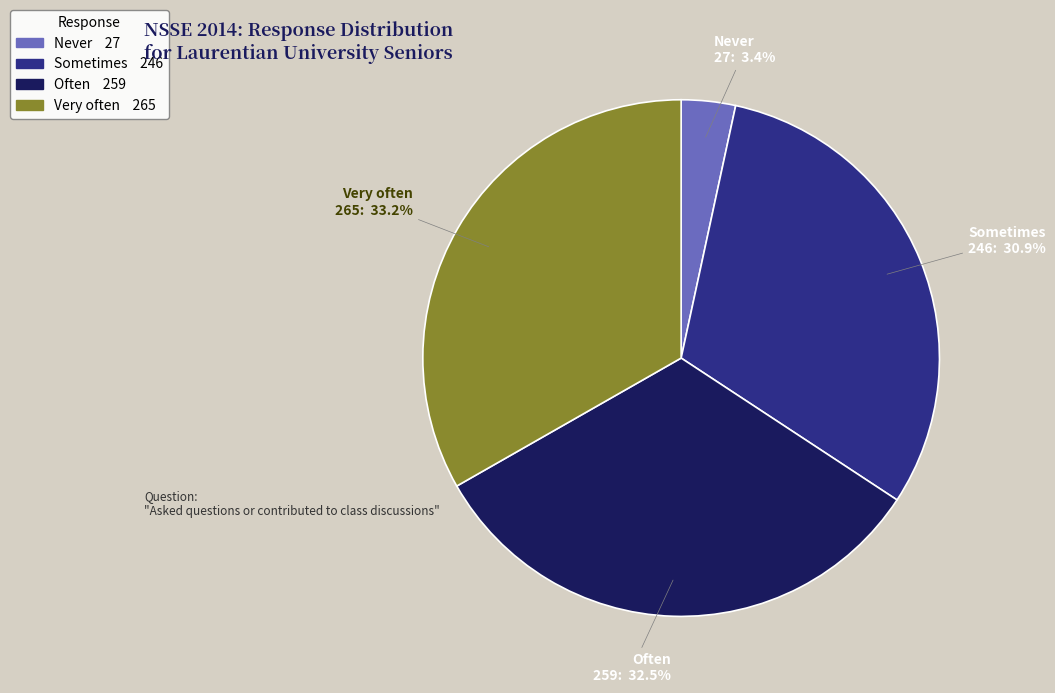

Is there any slice that represents more than half of the pie?

No